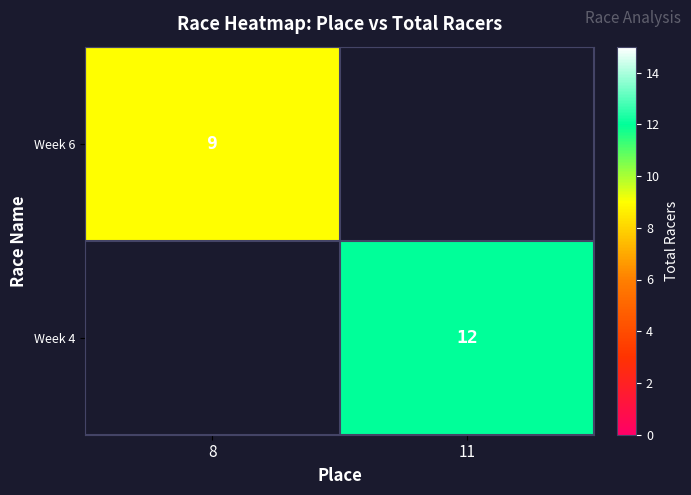

Is it true that Week 6 equals 12 at 8?

False